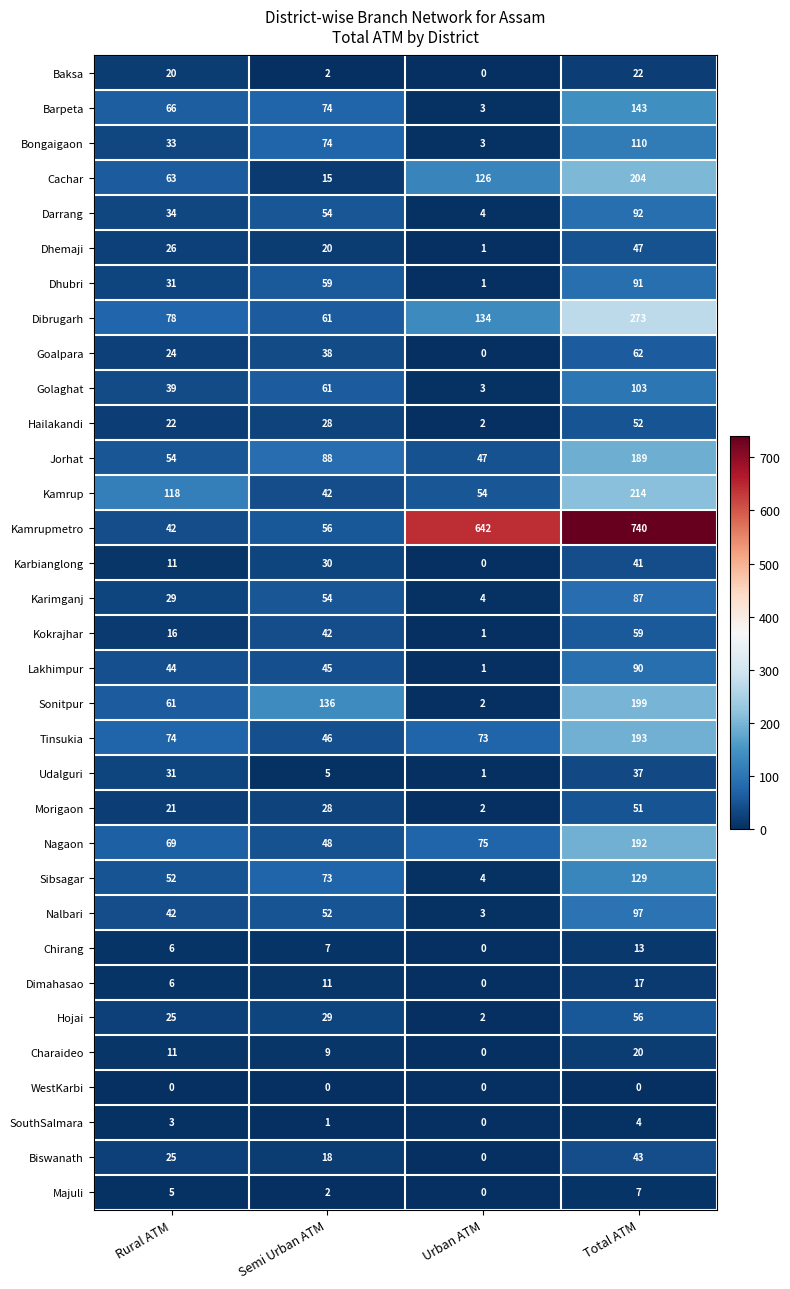

What is the approximate value of Kamrupmetro at Semi Urban ATM, to the nearest 100?

100